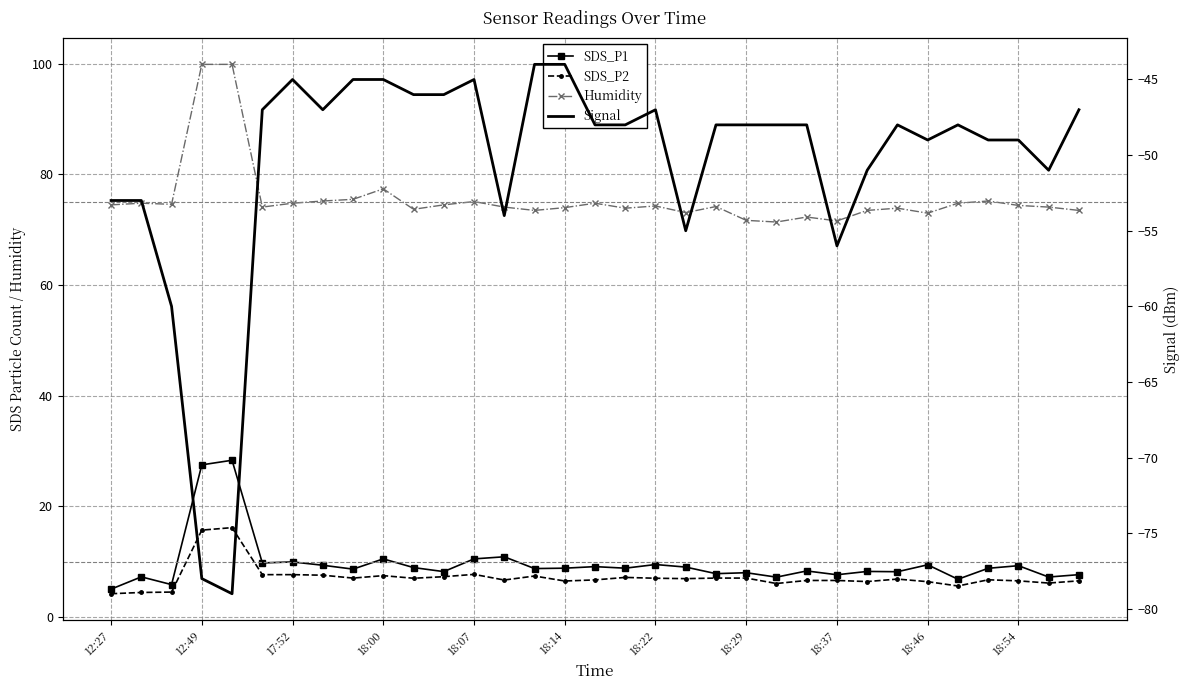

Which series has the largest range (max minus min)?

Signal